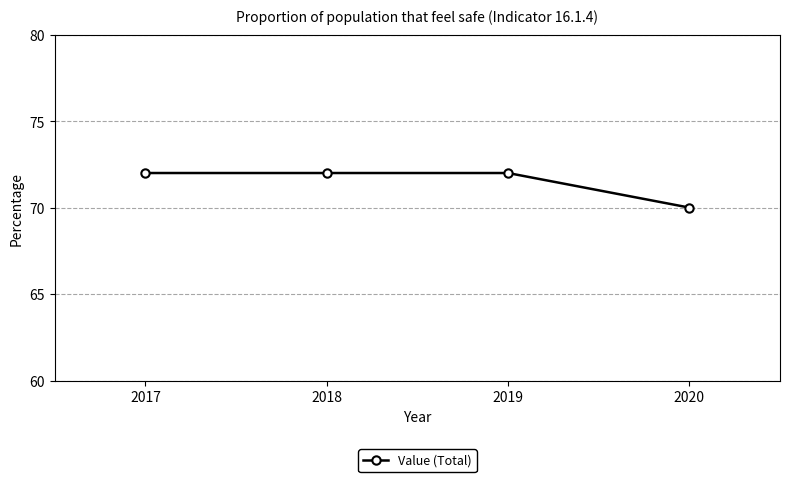

Approximately how many times larger is the value at 2018 compared to 2019?

1.0